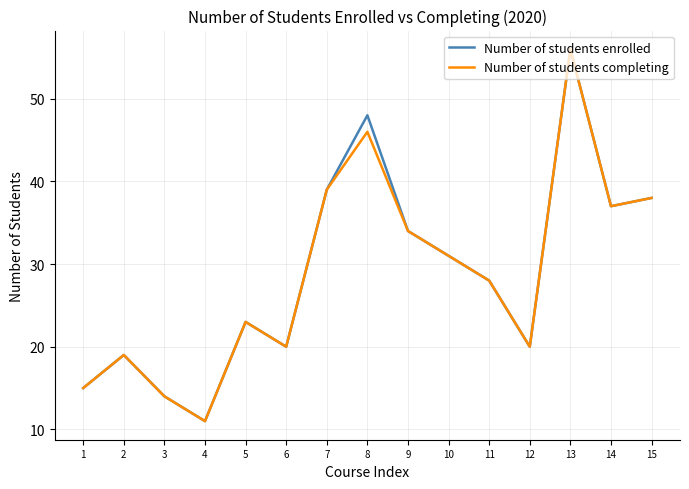

Where is Number of students enrolled nearest to the value 33?

9